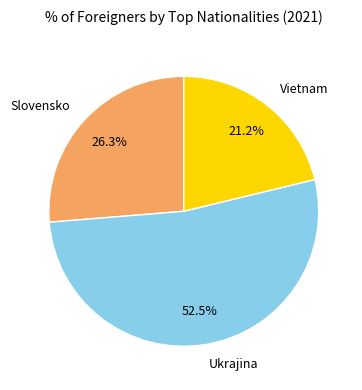

To the nearest percent, what percentage of the pie is Slovensko?

26%